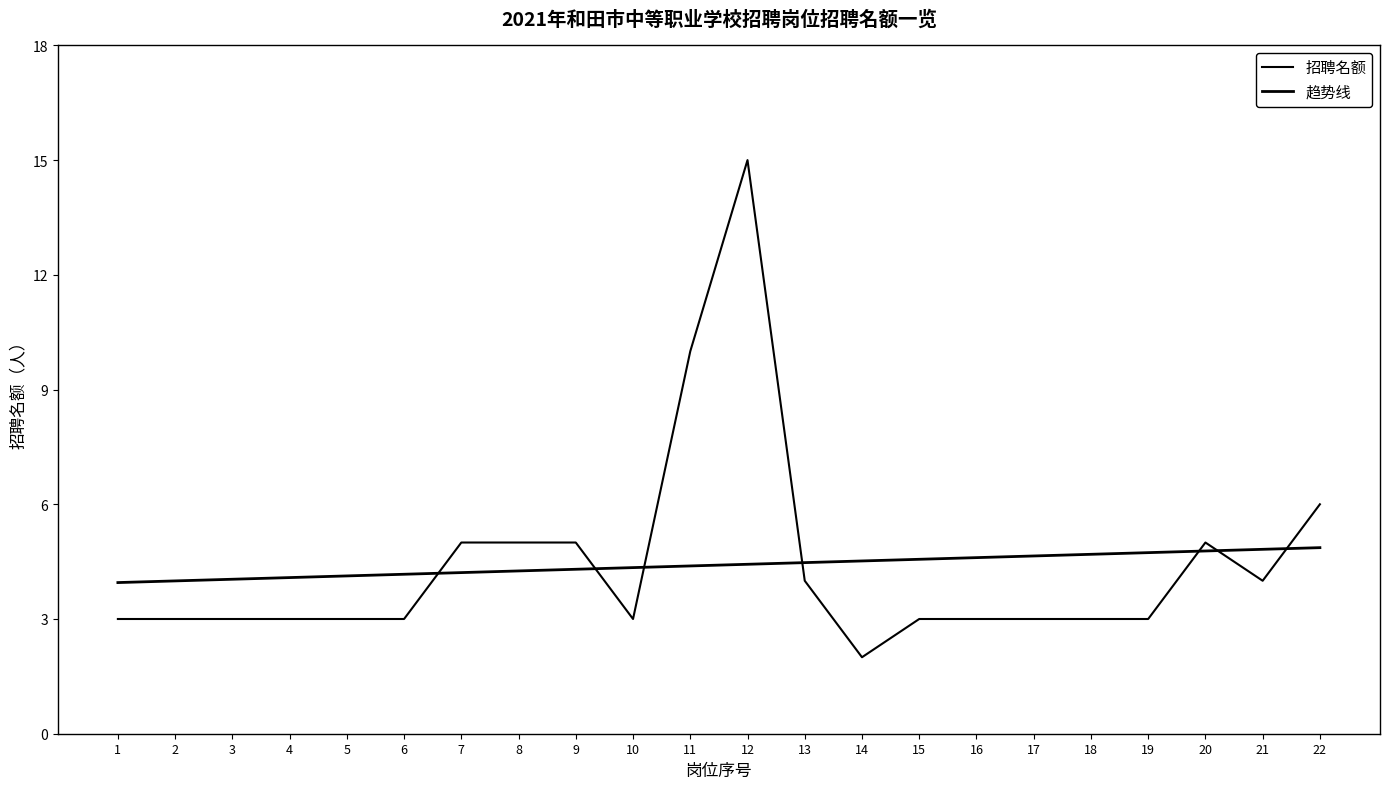

Read the 招聘名额 value at 19.

3.0